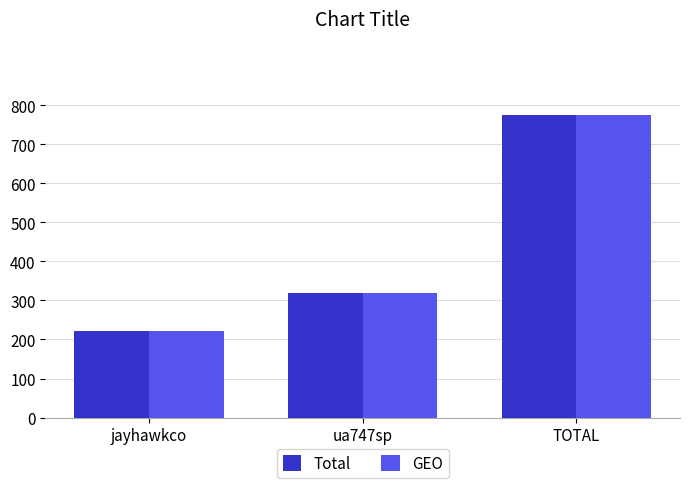

Where is GEO nearest to the value 498?

ua747sp